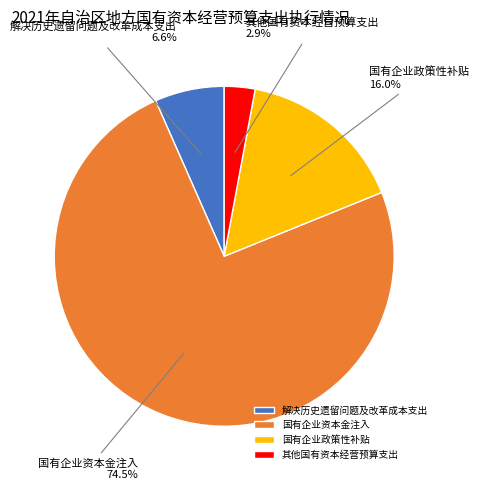

Which slice is the smallest?

其他国有资本经营预算支出